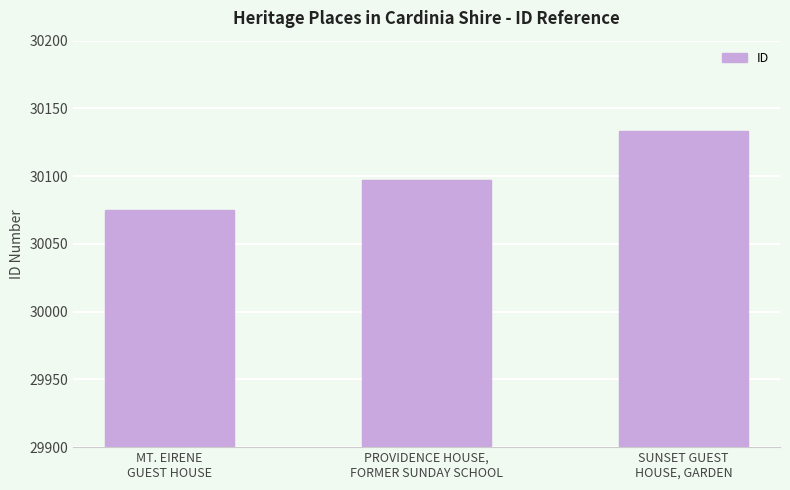

What is the value of the 1st bar from the left?

30075